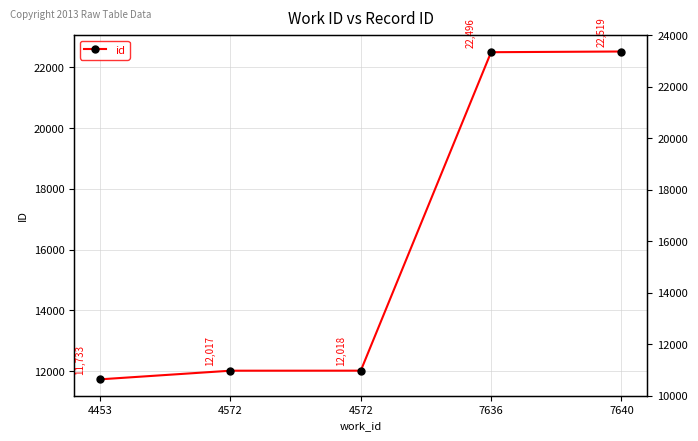

The value at 7636 is 22496. True or false?

True